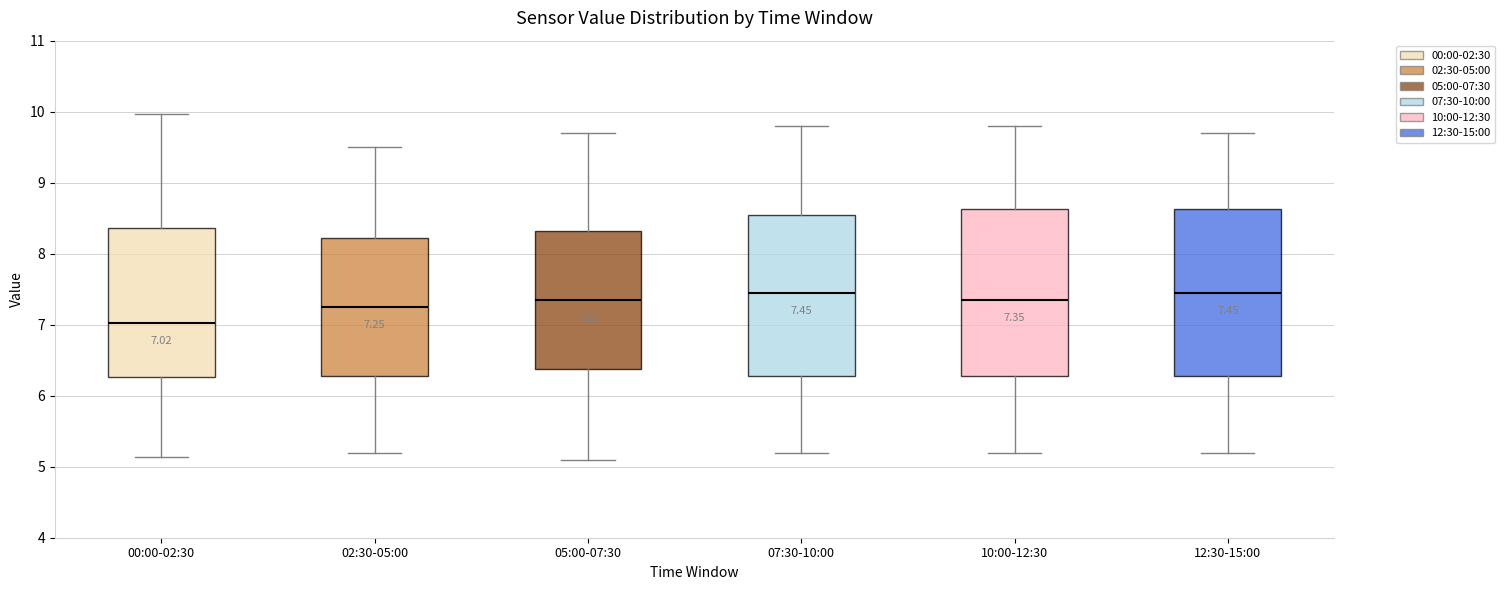

Which box has the lowest median line?

00:00-02:30